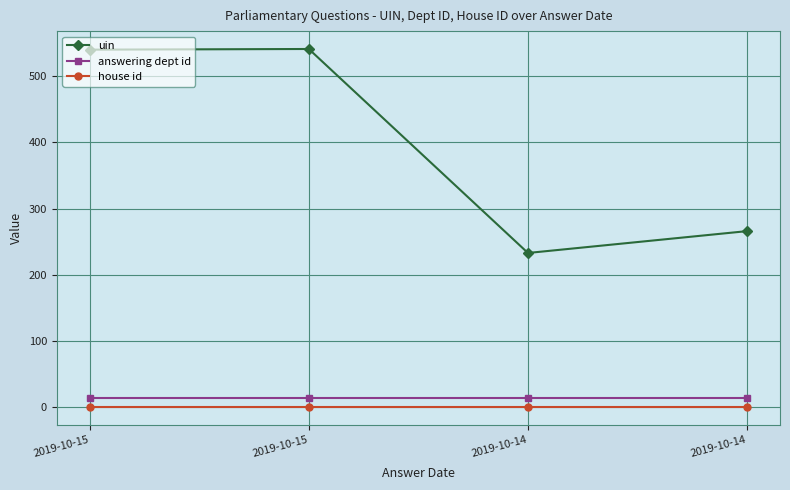

Where is the first local minimum for uin?

2019-10-14